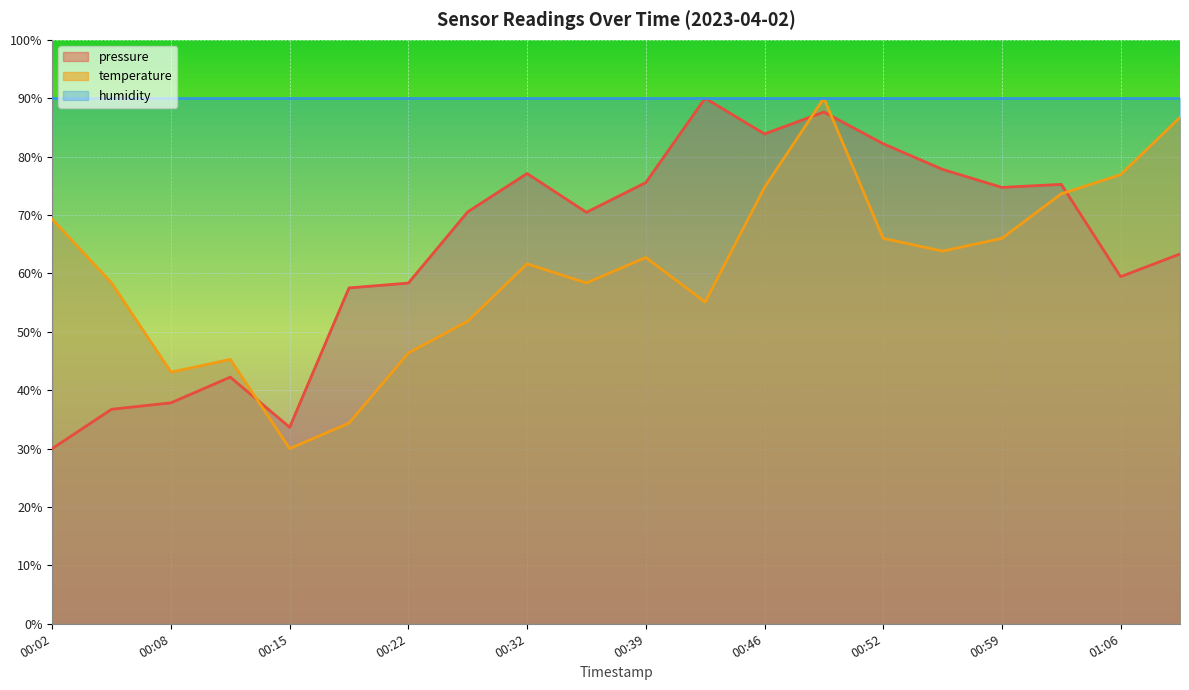

Which label corresponds to the largest value in the chart?

00:42